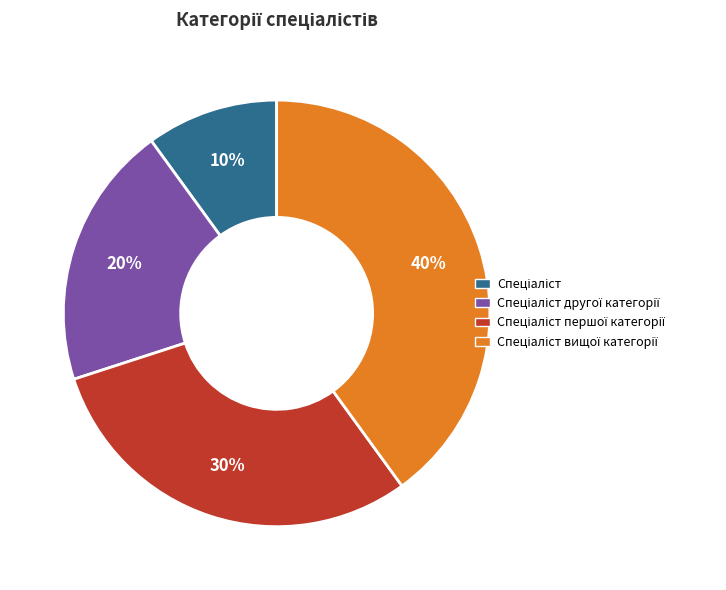

To the nearest percent, what is the difference between the largest and smallest slice percentages?

30%